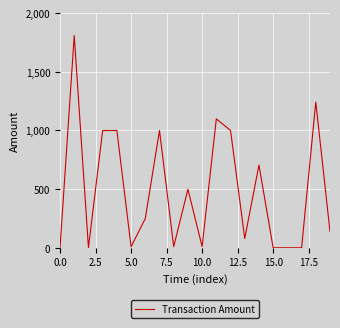

What is the difference between the maximum and minimum values?

1810.0